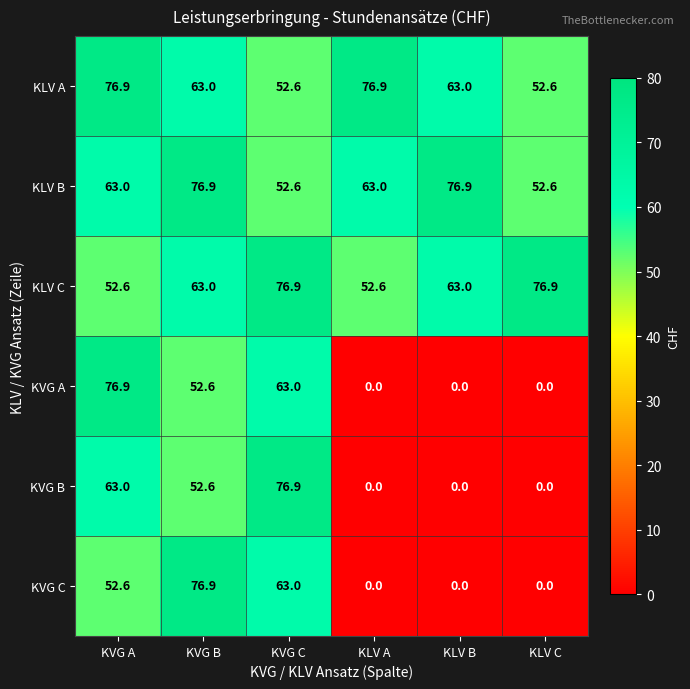

What is the highest value of the KVG C series?

76.9